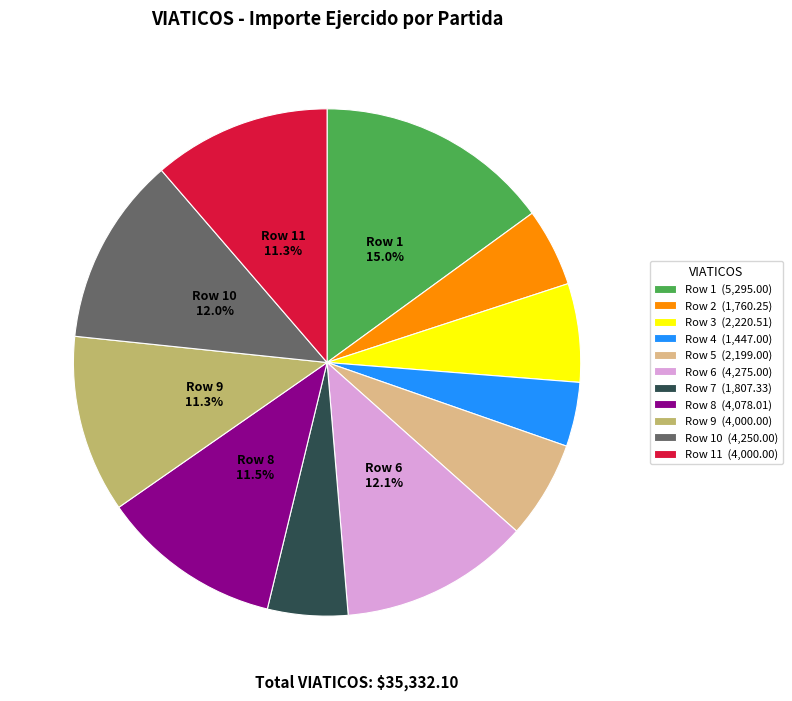

What is the total percentage of Row 8 (4,078.01) and Row 1 (5,295.00)?

26.5%